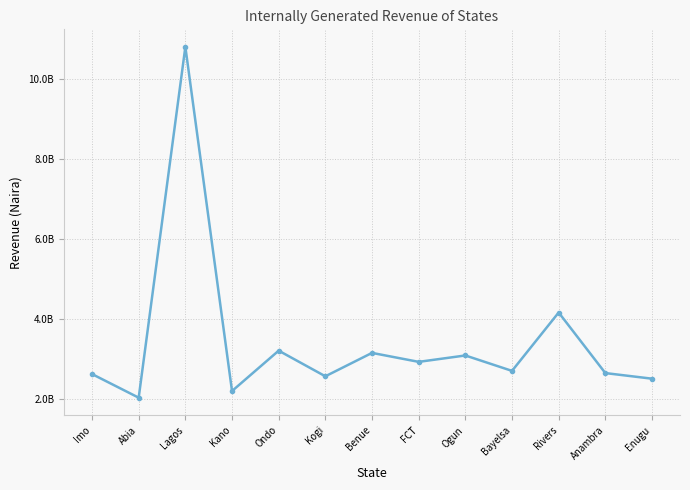

How many interior local valleys (lower than both neighbors) does the data have?

5